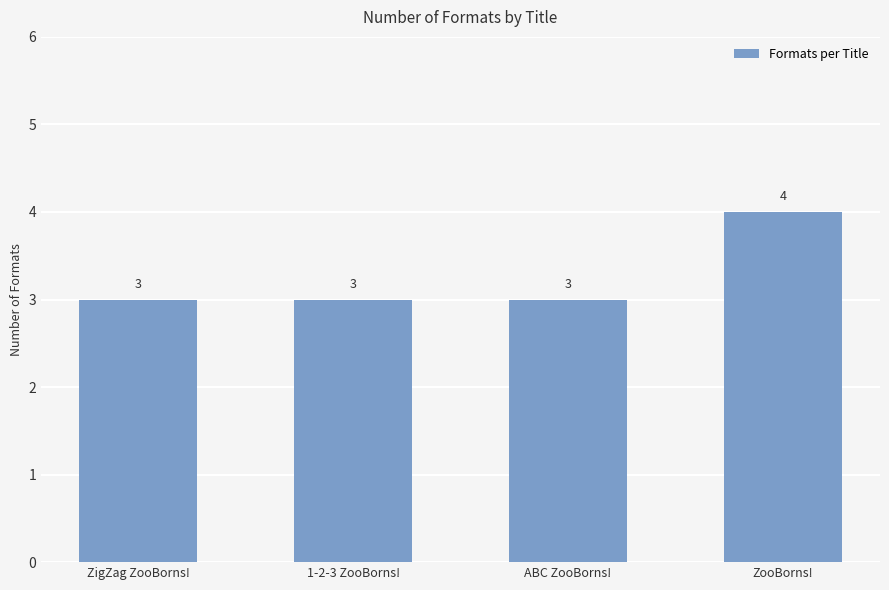

True or false: the data shows 4 at ZigZag ZooBorns!.

False